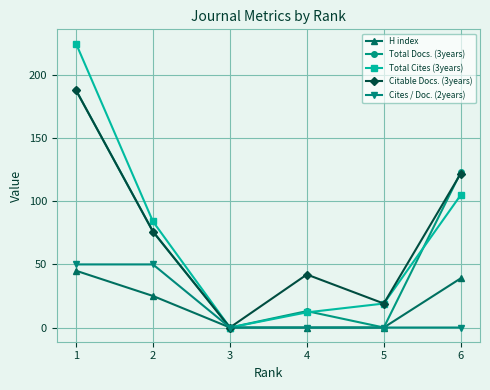

What is the difference between the maximum and second lowest values in the Citable Docs. (3years) series?

169